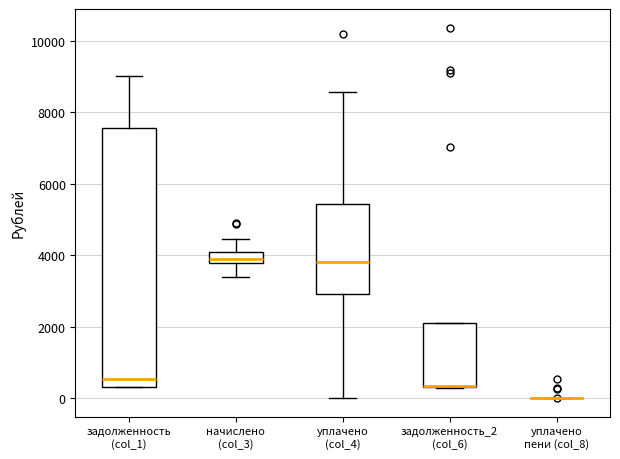

Comparing the boxes themselves (not the whiskers), which one is the tallest?

задолженность (col_1)